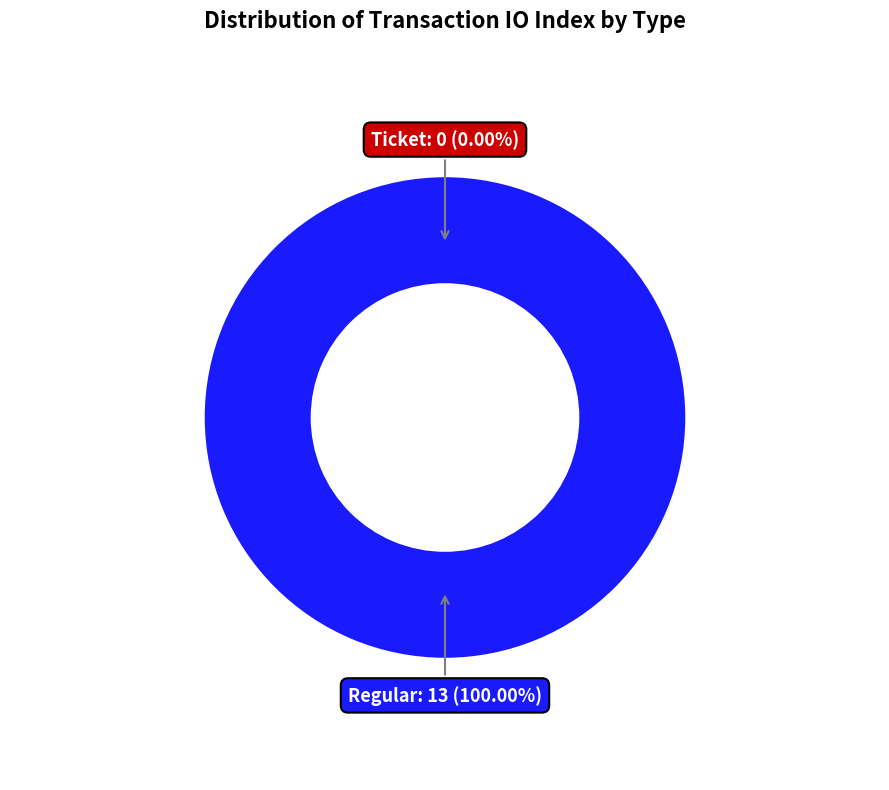

Which has a higher value, Regular (io_index: 13) or Ticket (io_index: 0)?

Regular (io_index: 13)